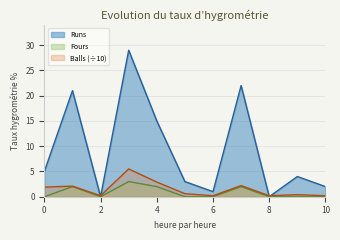

True or false: Runs and Balls cross at least once.

True